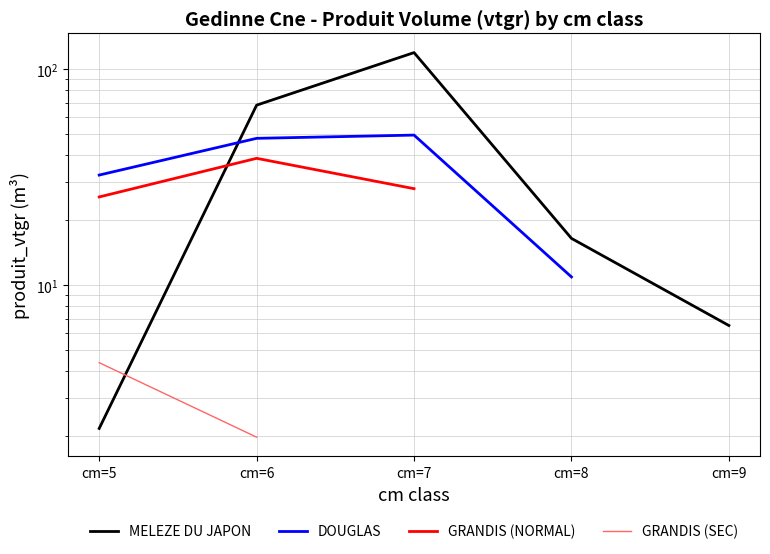

True or false: GRANDIS (SEC) has more than 2 points higher than both neighbors.

False